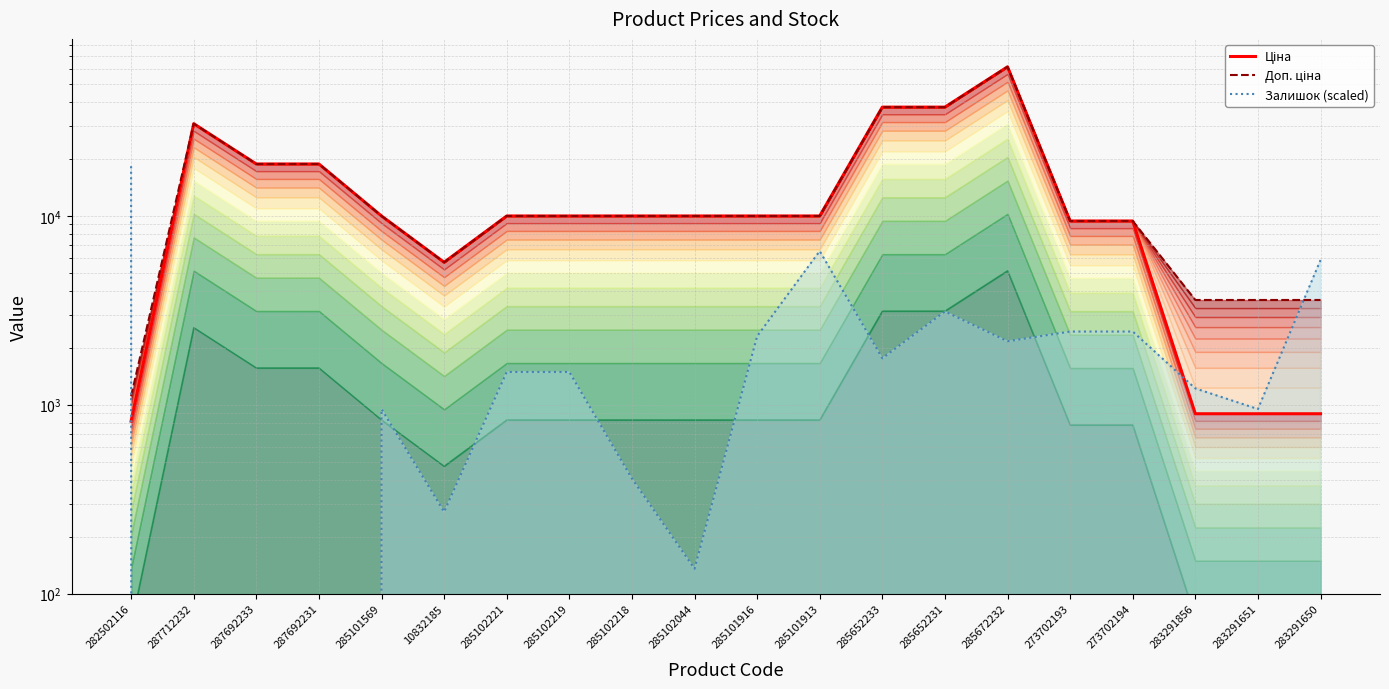

At how many categories does at least one series exceed 59463?

1